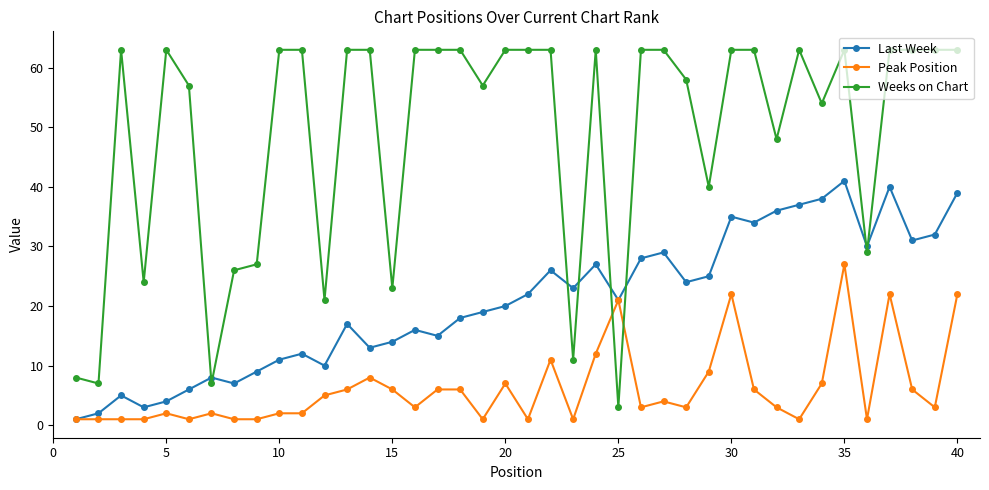

True or false: Peak Position has more than 2 interior local peaks.

True